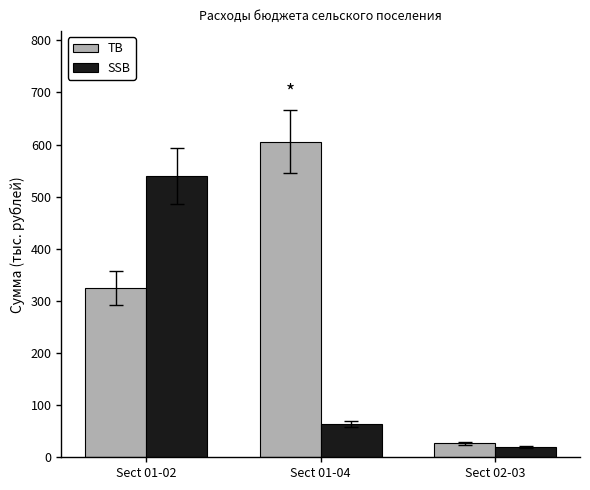

What is the highest value of the TB series?

605.6